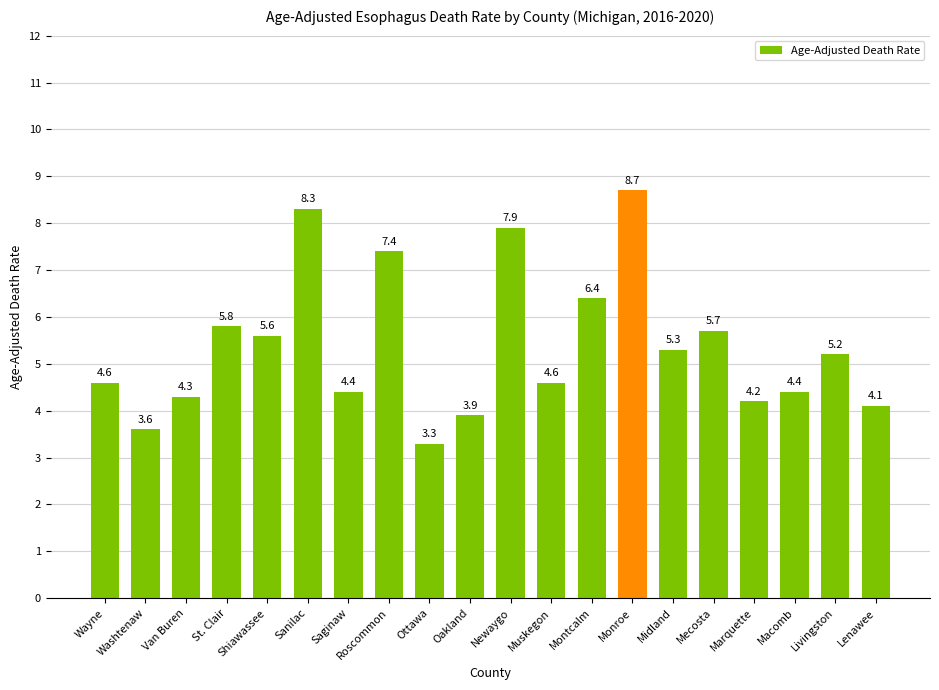

Between Monroe and Roscommon, which is larger?

Monroe